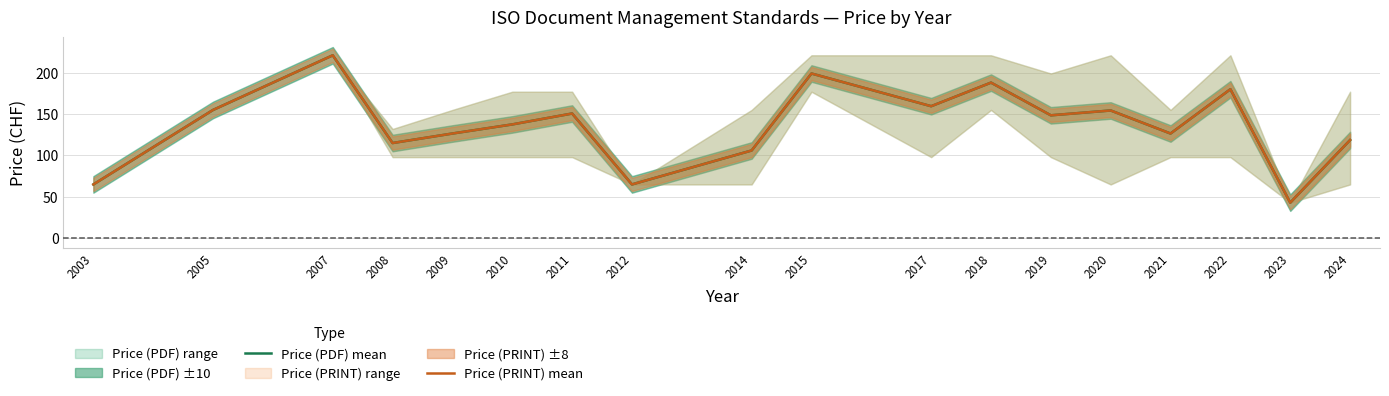

At 2019, list the series in order from largest to smallest.

Price (PDF) mean, Price (PRINT) mean